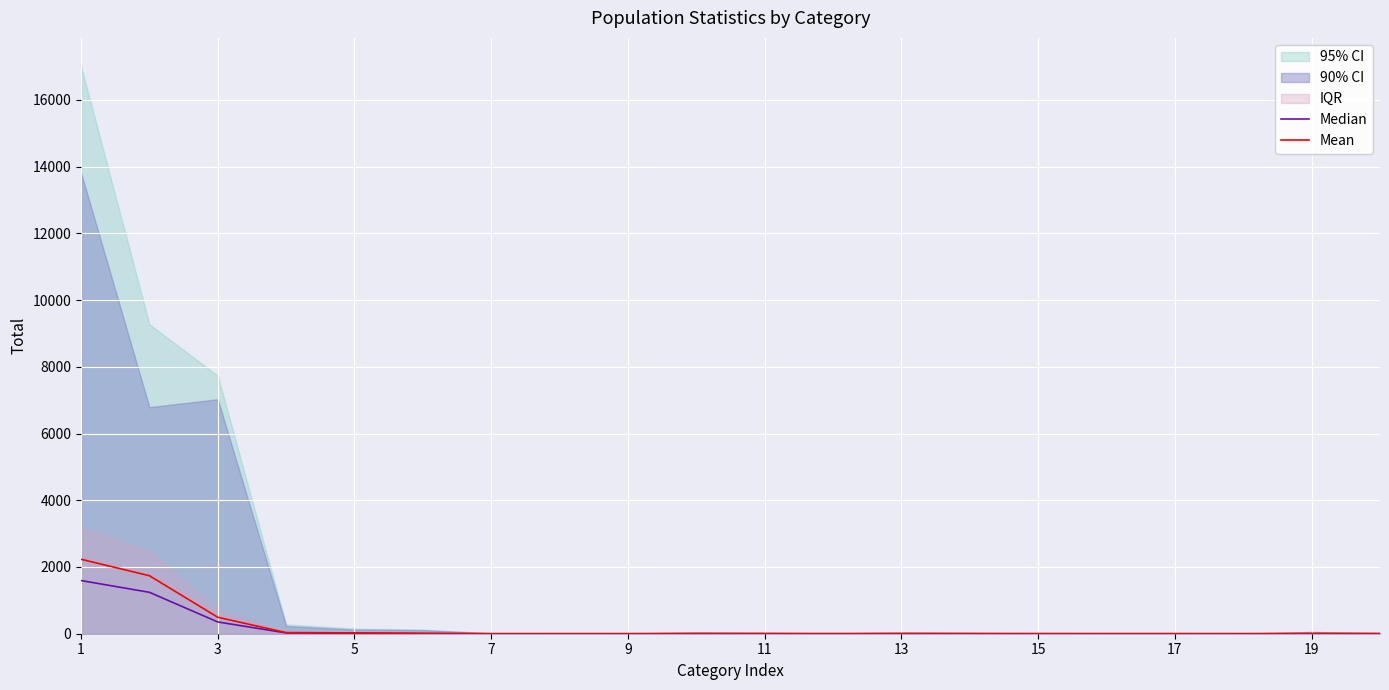

The value of Mean at 9 is -683.4. True or false?

False